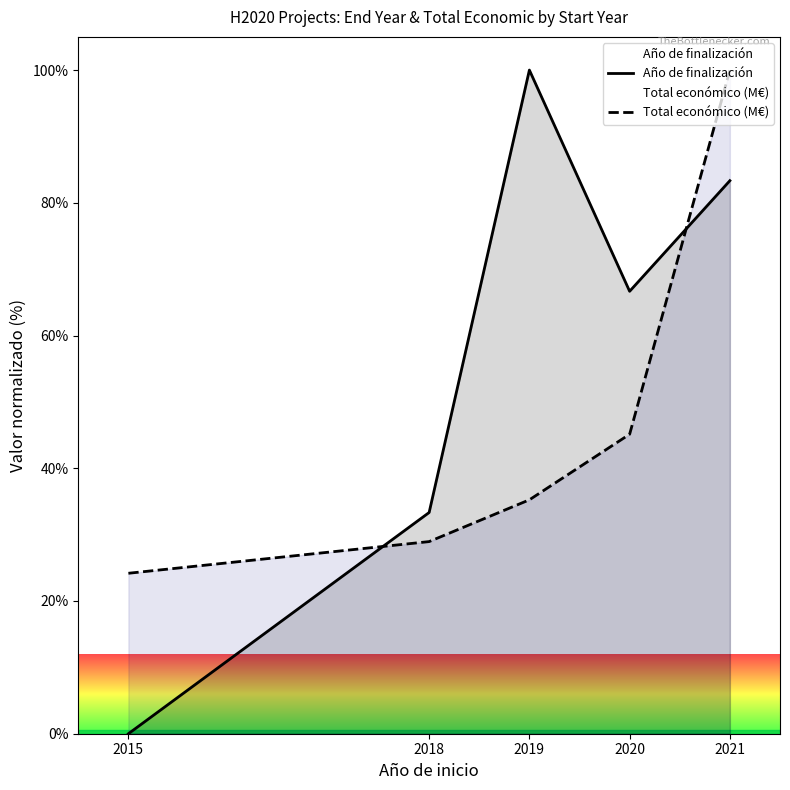

The value of Total económico (M€) at 2015 is 24.2. True or false?

True